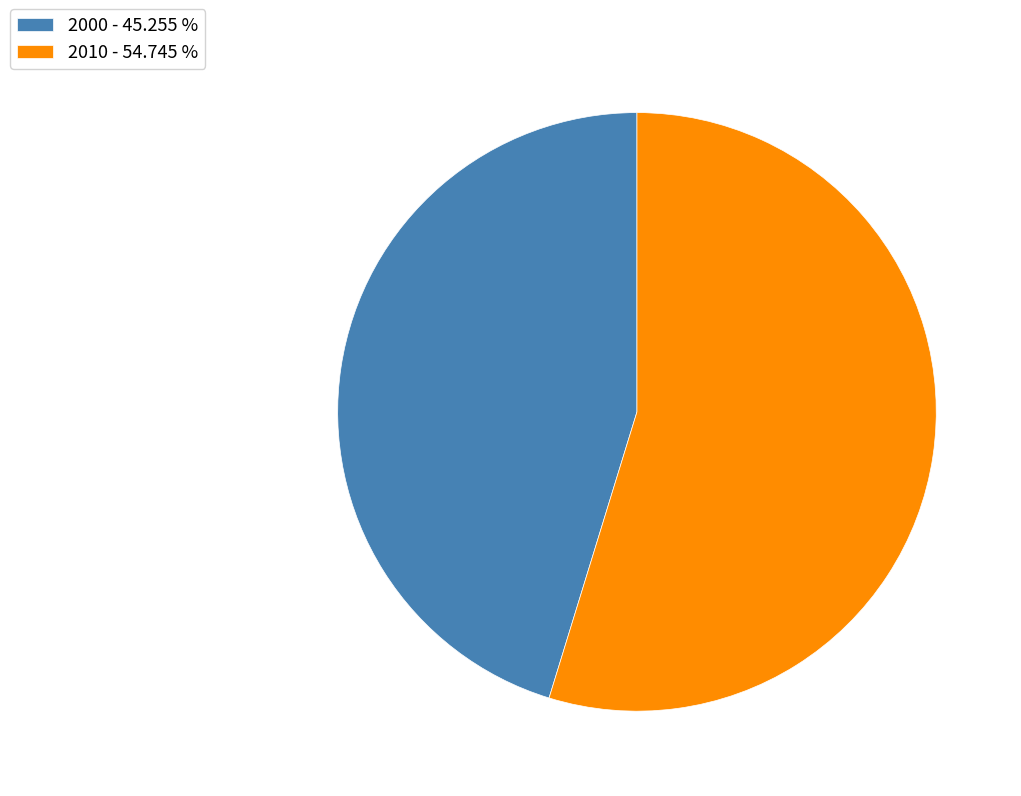

Does any single category account for the majority?

Yes